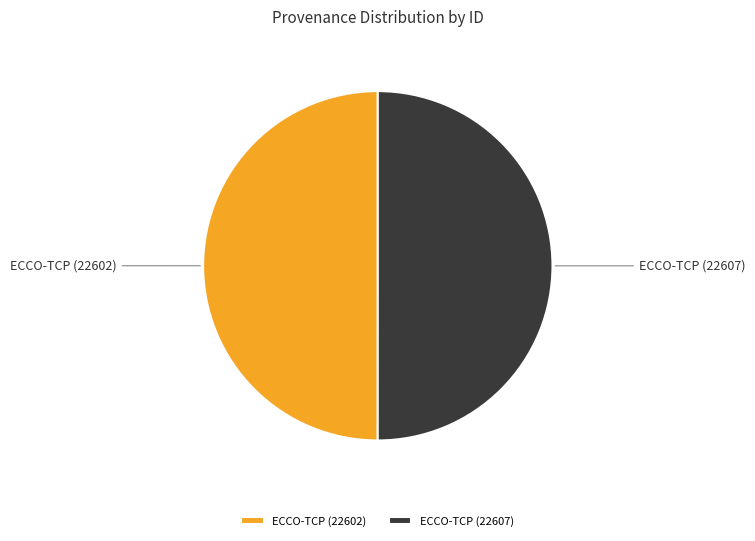

Approximately how many times larger is the value at ECCO-TCP (22607) compared to ECCO-TCP (22602)?

1.0